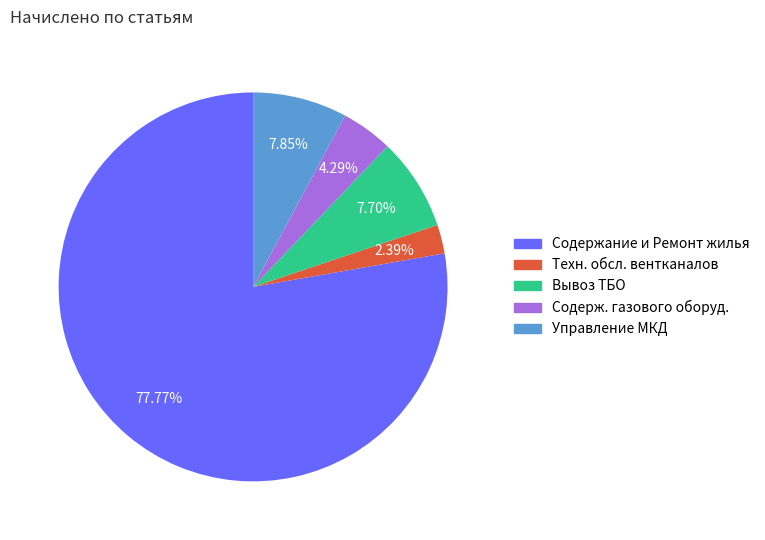

Is there a majority slice in this chart?

Yes